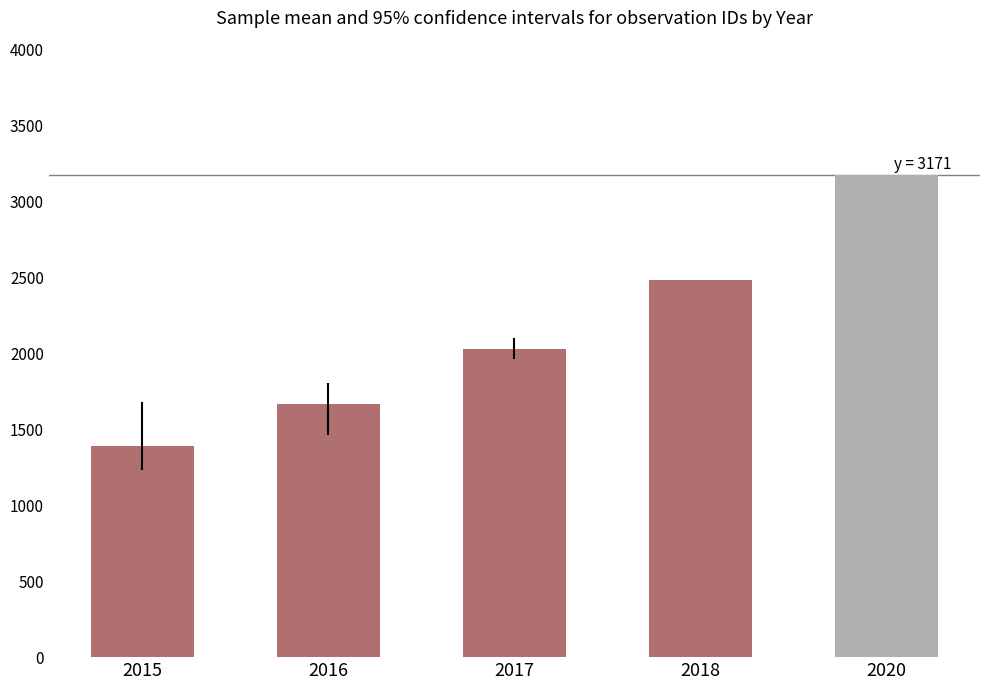

What is the sum of all values?

10741.8